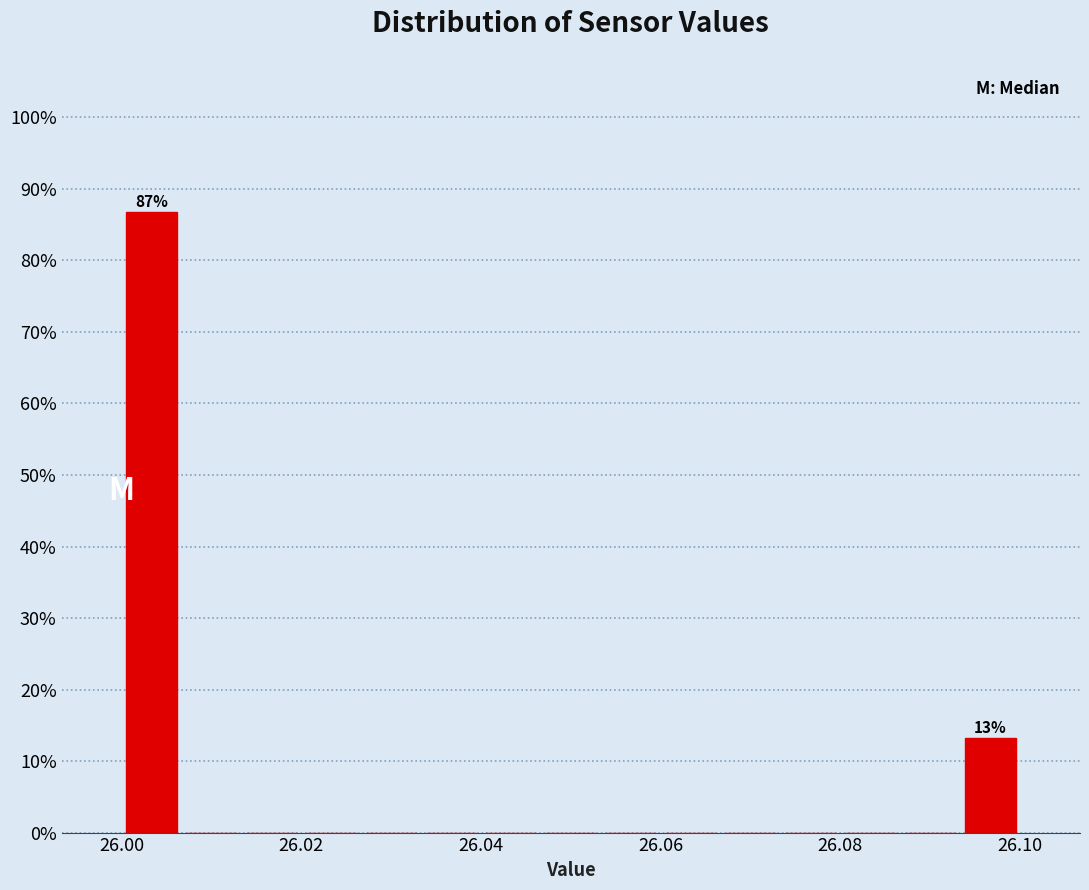

Around what value on the x-axis is the tallest bar? Give the approximate position of its centre, as read against the axis.

26.004